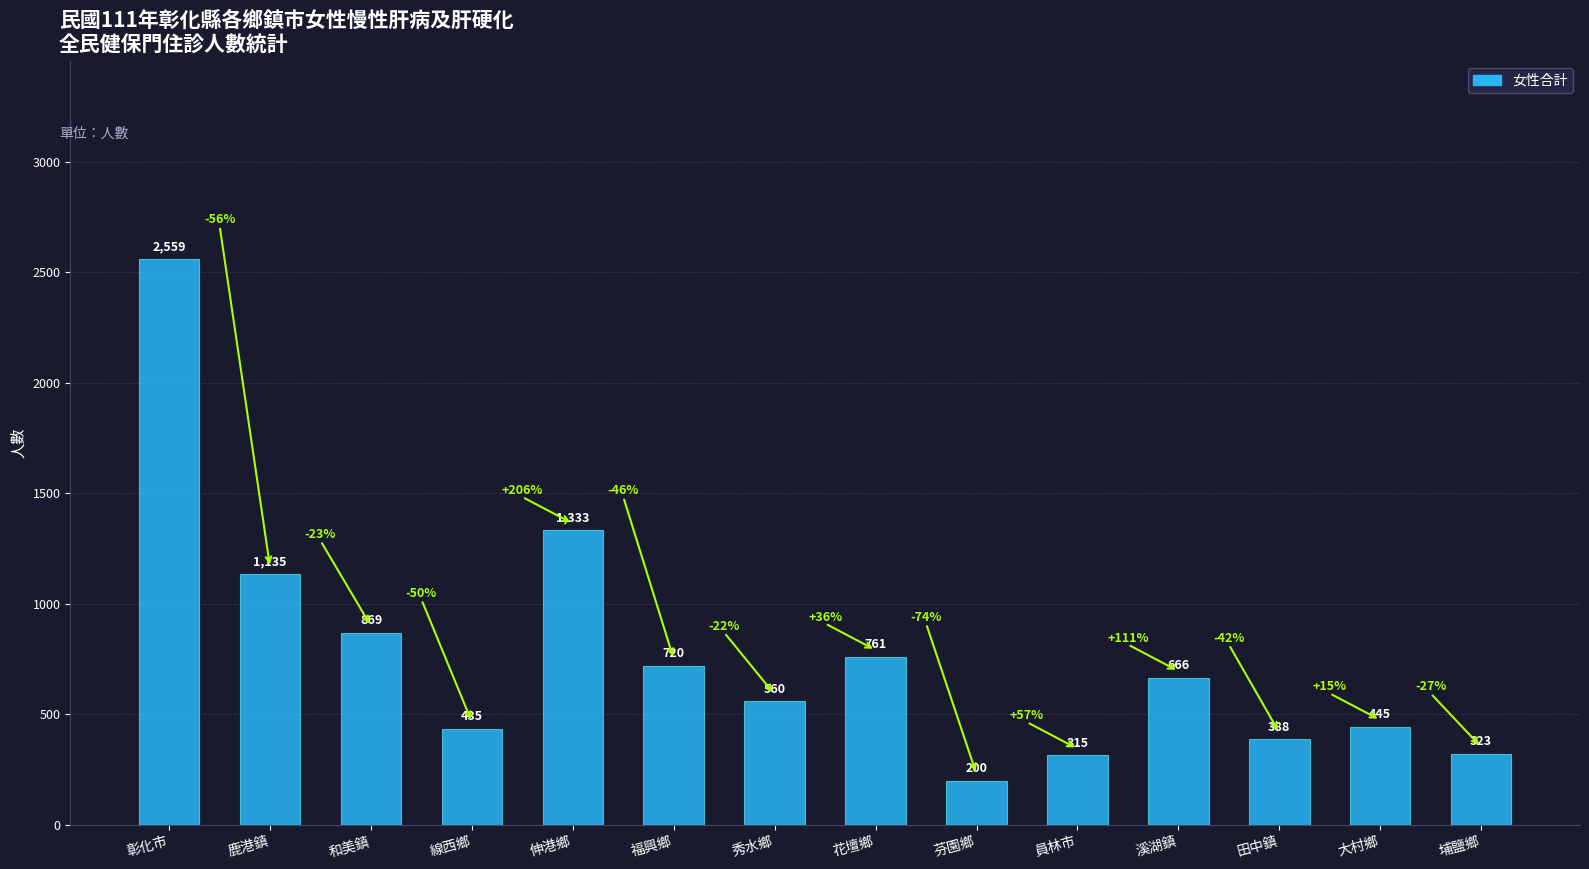

At which category does the chart reach its minimum across all series?

芬園鄉